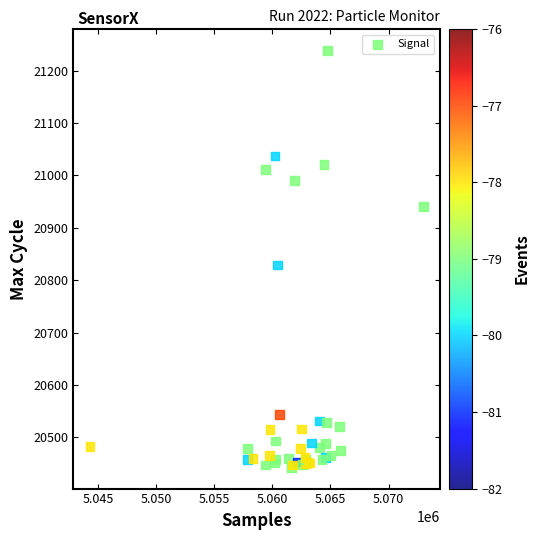

What Y value in the scatter plot is closest to 20840?

20829